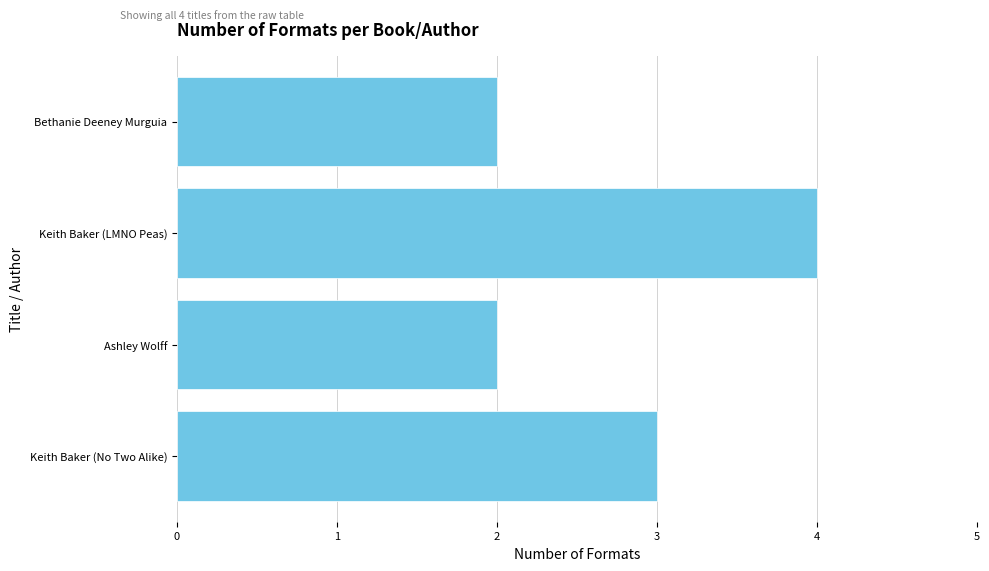

Reading top to bottom, what are all the values shown in this chart?

2	4	2	3